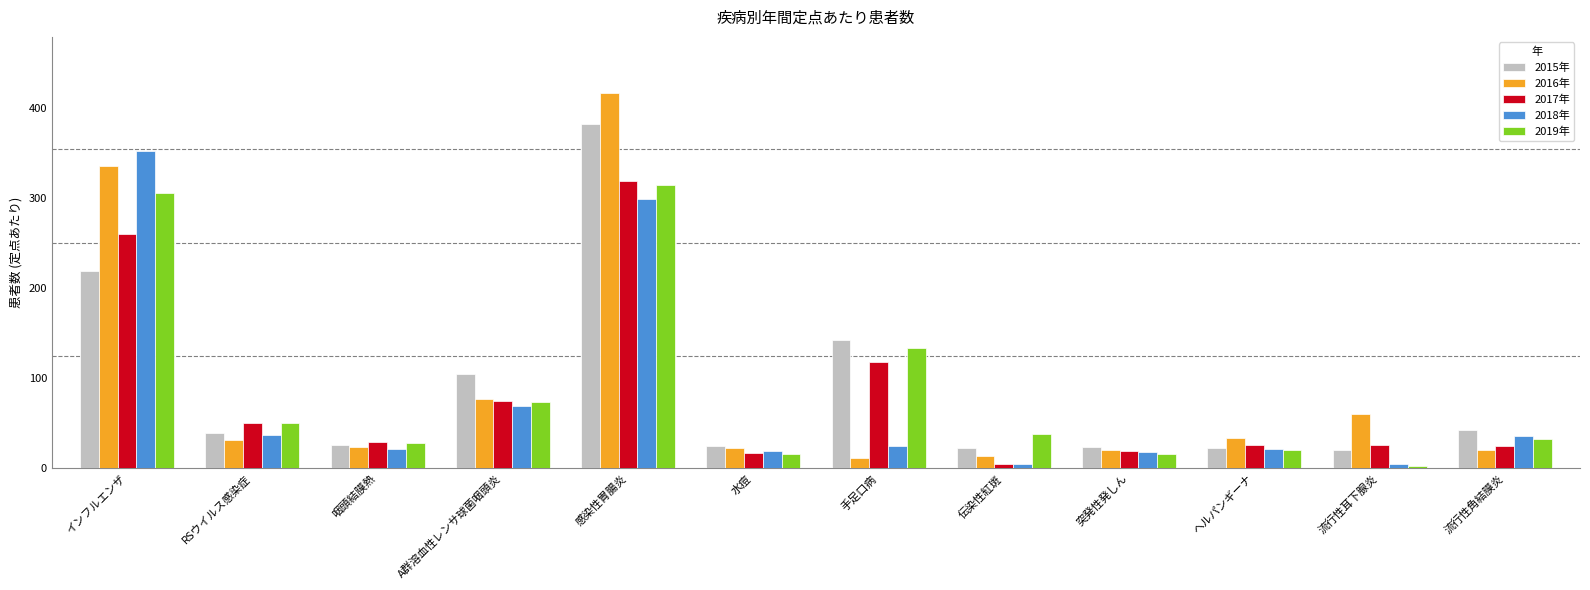

Where is 2015年 nearest to the value 201?

インフルエンザ